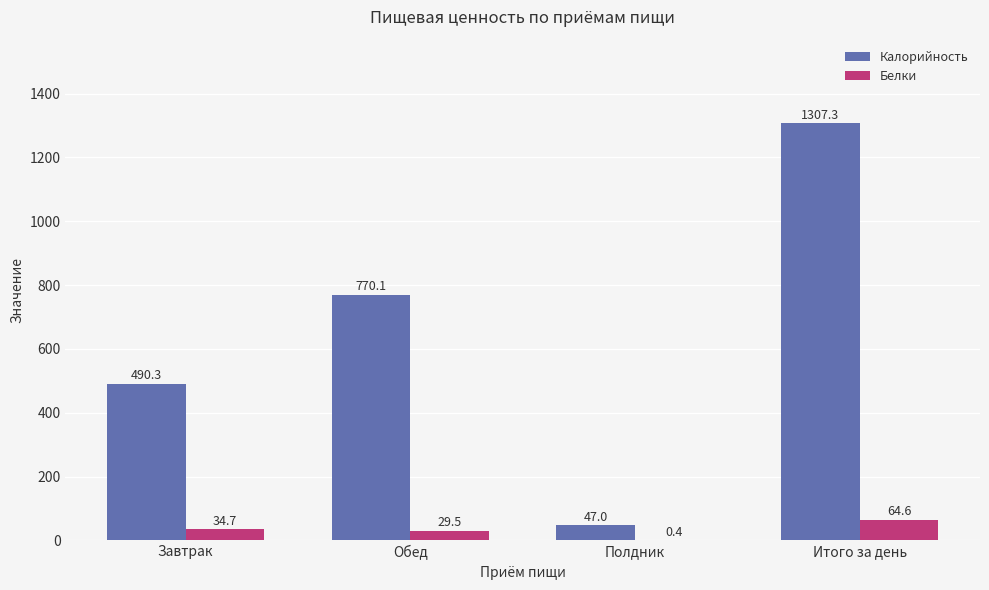

At which label does Калорийность first exceed 770?

Обед